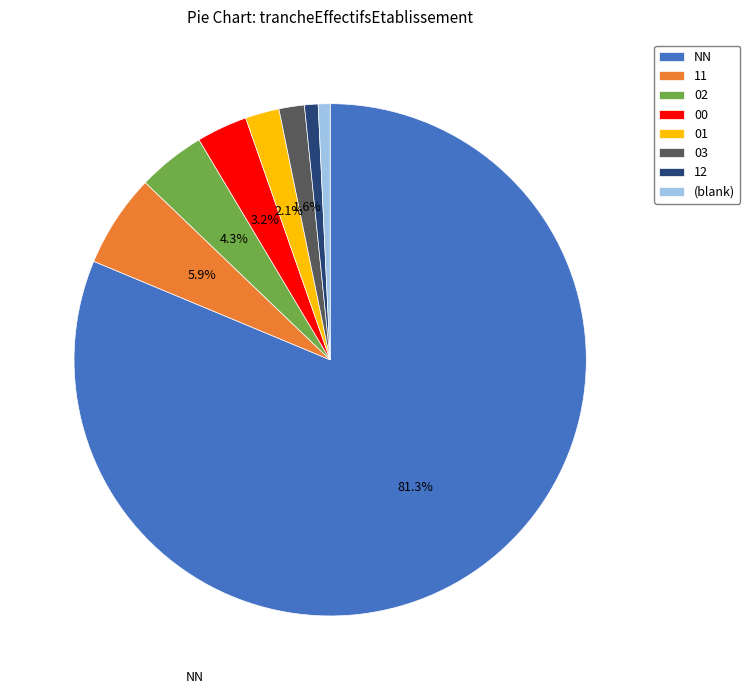

Count the number of slices in the pie.

8